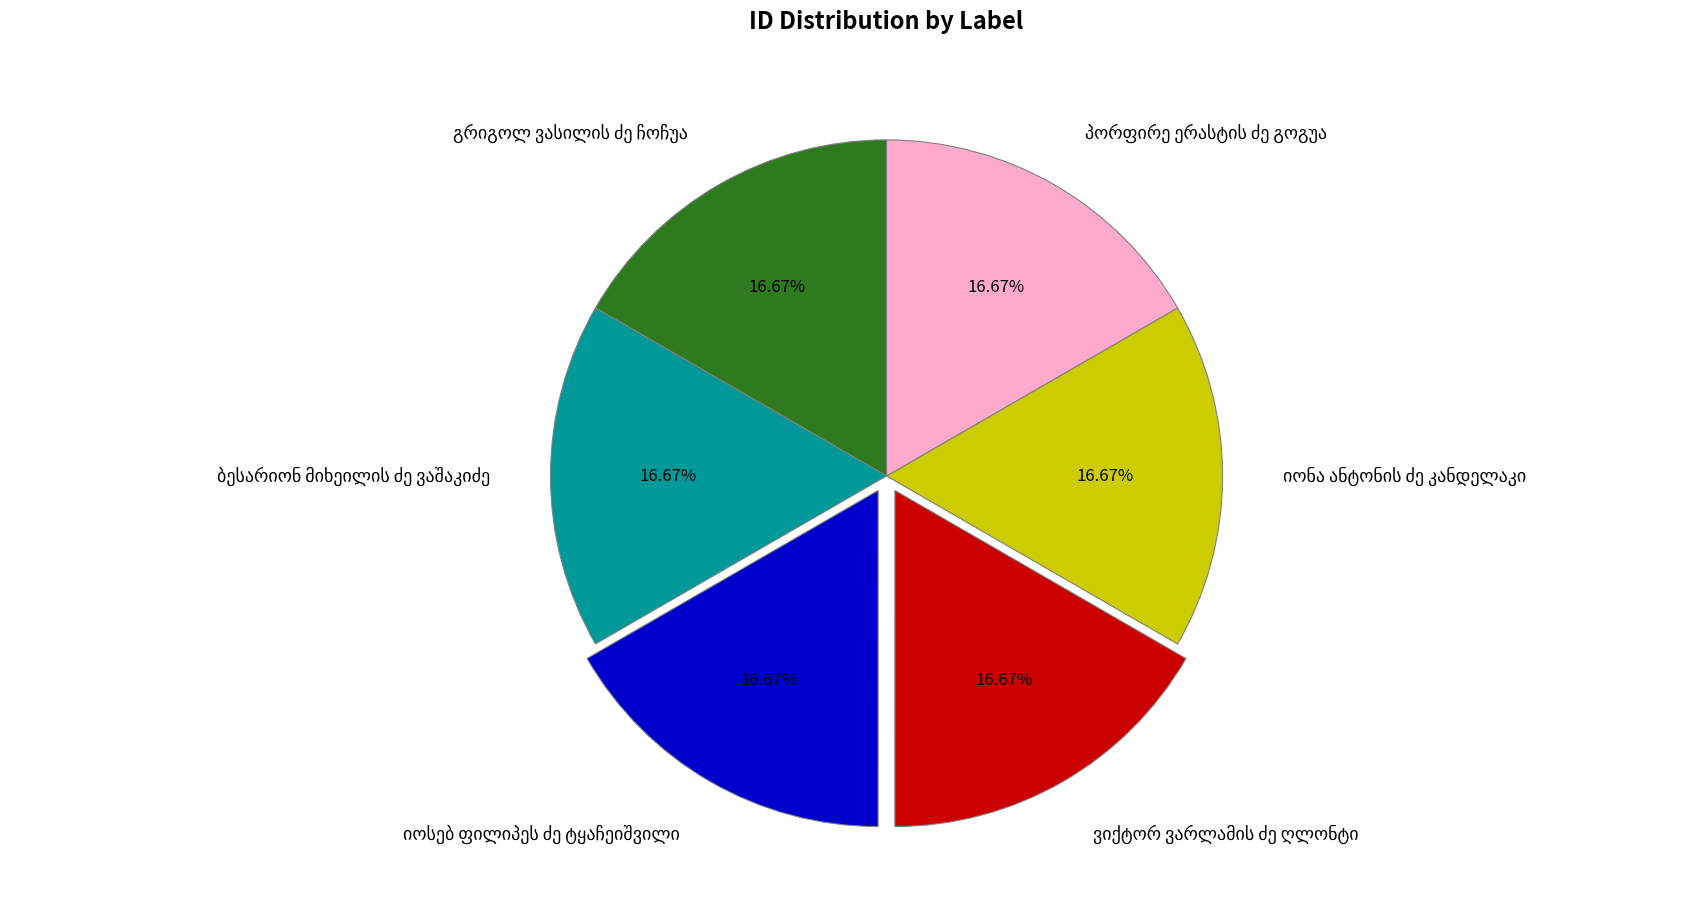

Is there a majority slice in this chart?

No